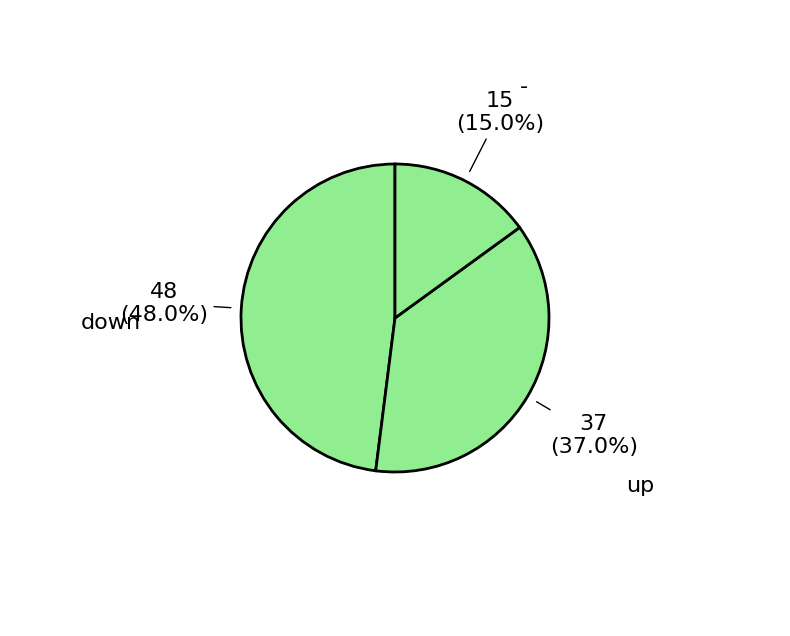

Which slice is the largest?

down